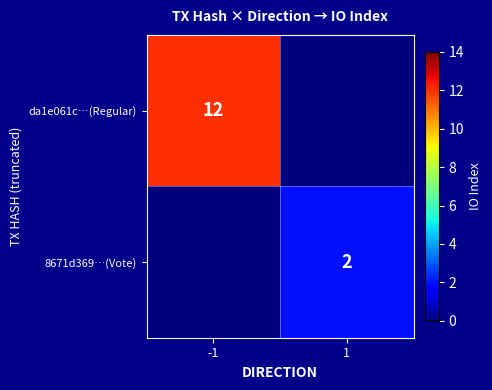

Is the value of 8671d369…(Vote) at -1 greater than the value of da1e061c…(Regular) at 1?

No